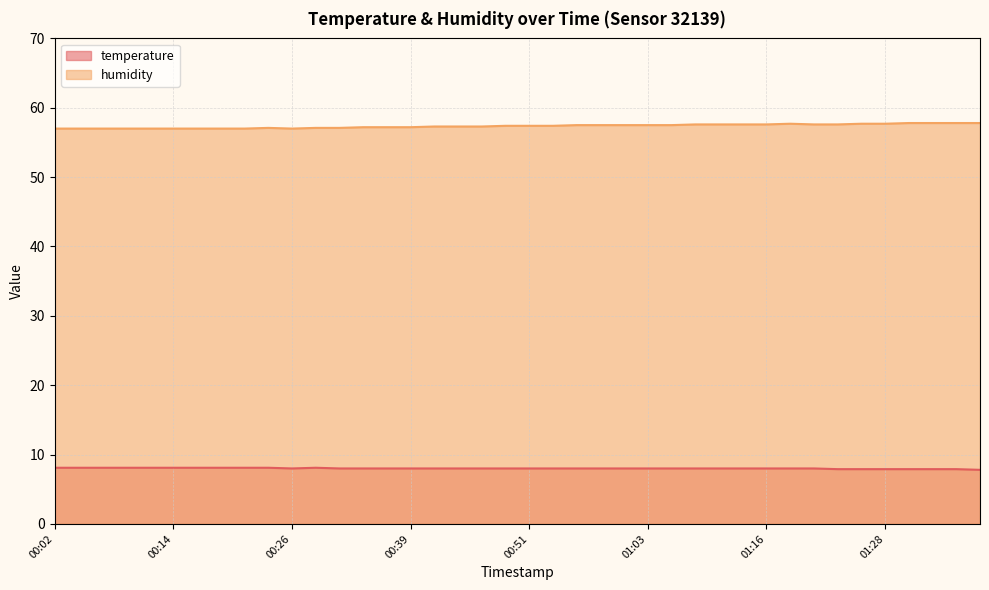

Which series changed the most between 00:12 and 01:08?

humidity